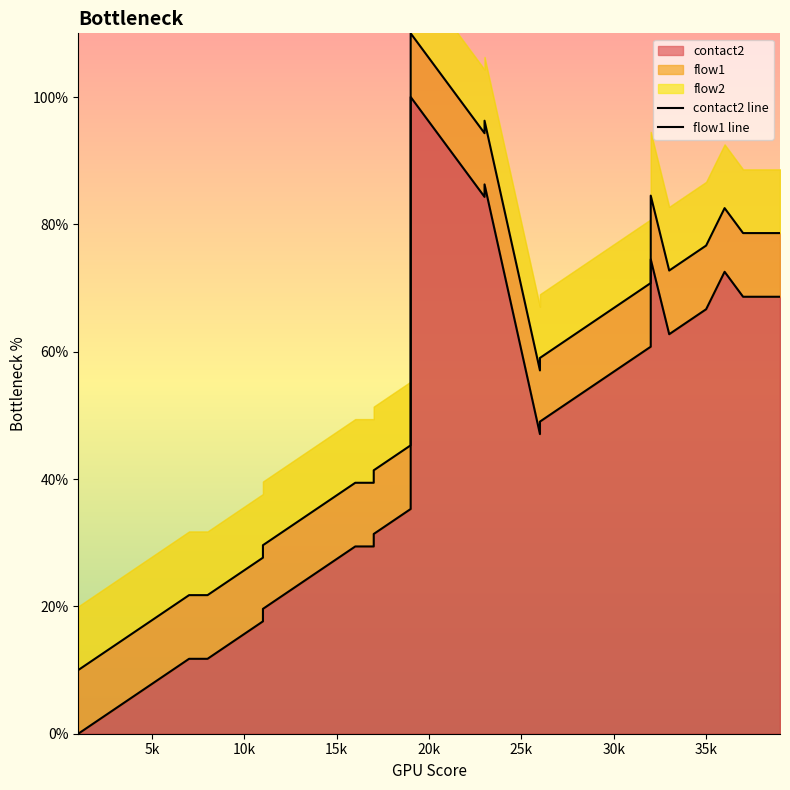

True or false: flow1 line and contact2 line intersect in this chart.

False